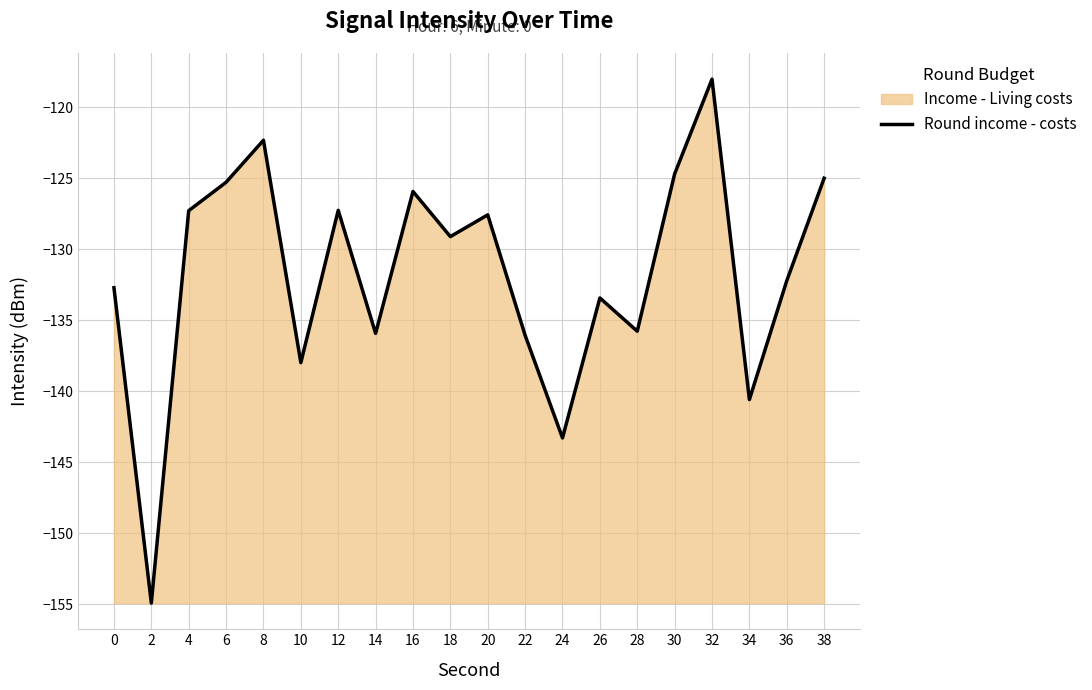

At which category does the chart reach its minimum across all series?

2